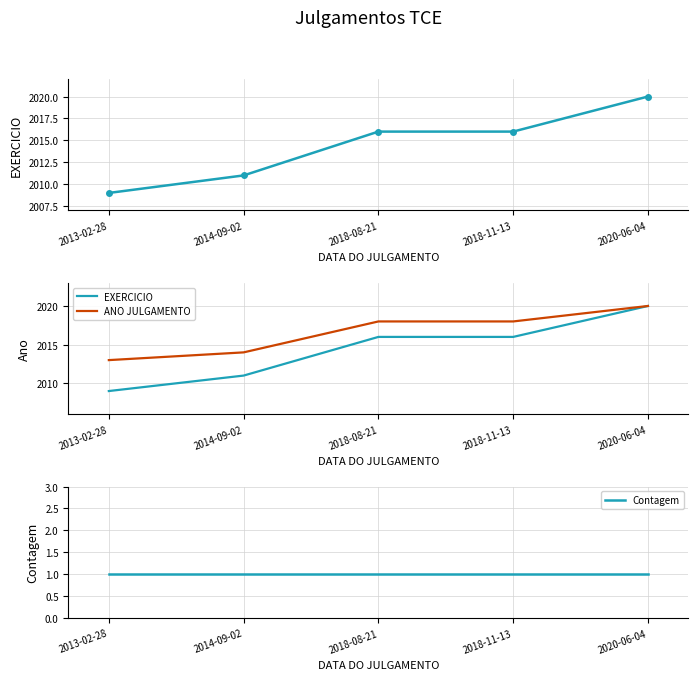

What is the minimum value shown in the chart?

1